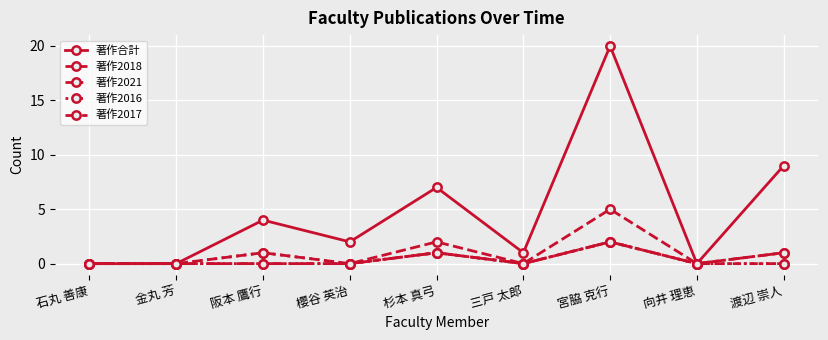

Reading left to right, transcribe all the data shown in this chart.

著作合計: 石丸 善康=0	金丸 芳=0	阪本 鷹行=4	櫻谷 英治=2	杉本 真弓=7	三戸 太郎=1	宮脇 克行=20	向井 理恵=0	渡辺 崇人=9
著作2018: 石丸 善康=0	金丸 芳=0	阪本 鷹行=1	櫻谷 英治=0	杉本 真弓=2	三戸 太郎=0	宮脇 克行=5	向井 理恵=0	渡辺 崇人=1
著作2021: 石丸 善康=0	金丸 芳=0	阪本 鷹行=0	櫻谷 英治=0	杉本 真弓=1	三戸 太郎=0	宮脇 克行=2	向井 理恵=0	渡辺 崇人=1
著作2016: 石丸 善康=0	金丸 芳=0	阪本 鷹行=1	櫻谷 英治=0	杉本 真弓=1	三戸 太郎=0	宮脇 克行=2	向井 理恵=0	渡辺 崇人=0
著作2017: 石丸 善康=0	金丸 芳=0	阪本 鷹行=0	櫻谷 英治=0	杉本 真弓=1	三戸 太郎=0	宮脇 克行=2	向井 理恵=0	渡辺 崇人=0